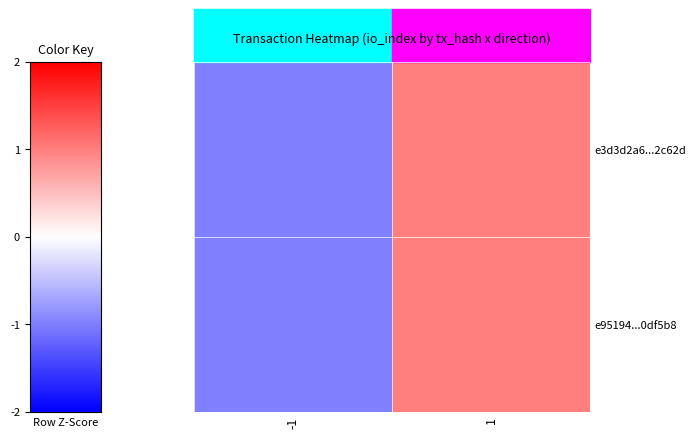

Which category has the lowest value across all series?

-1